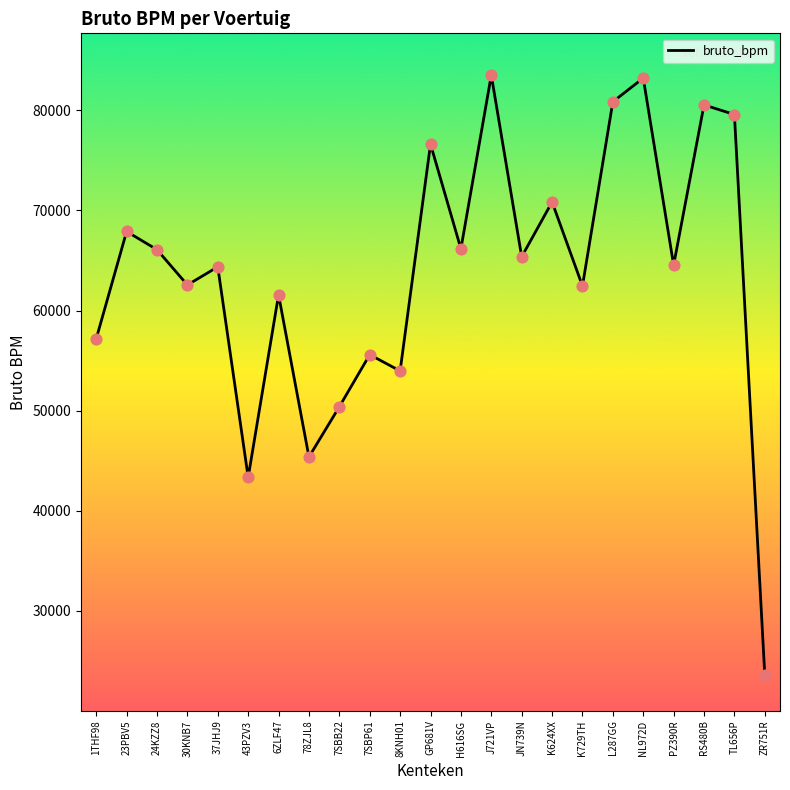

Approximately how many times larger is the value at 7SBP61 compared to ZR751R?

2.4